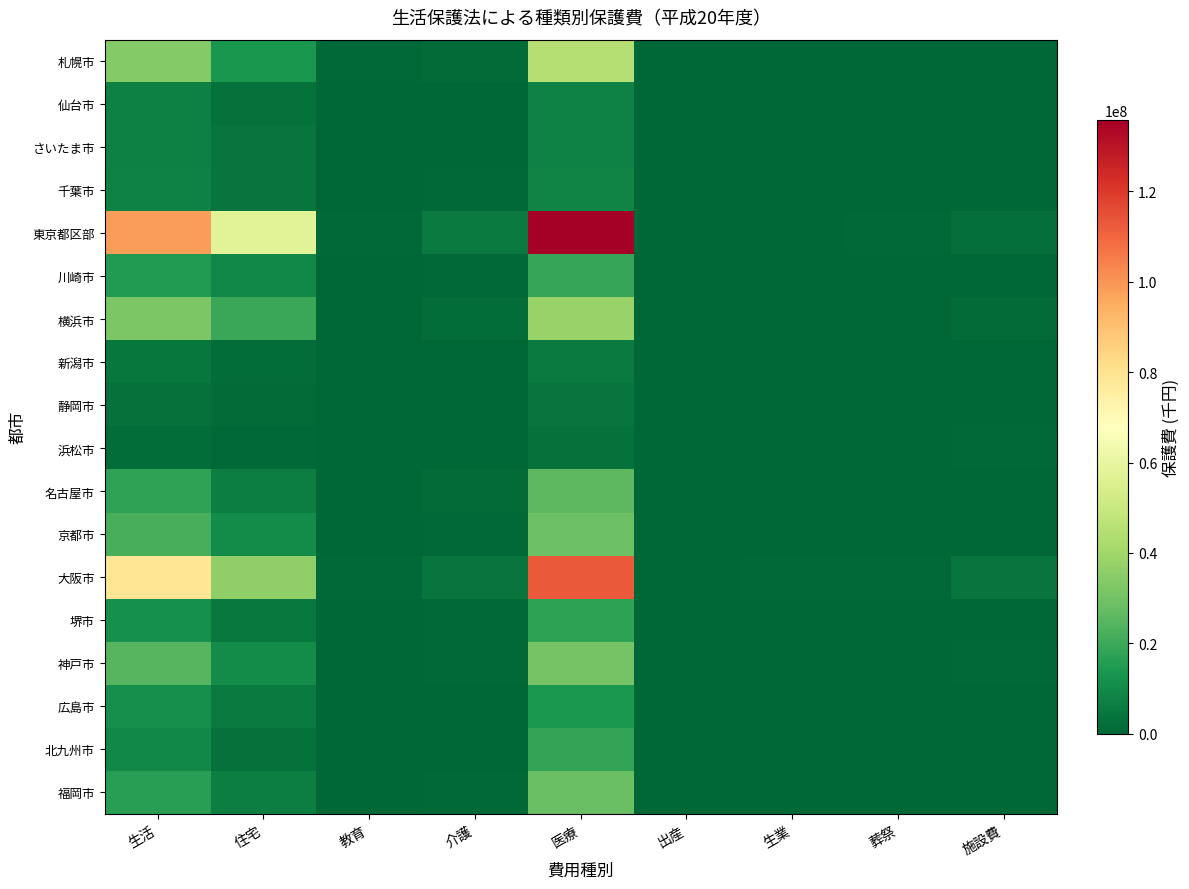

How many categories are shown in the chart?

9